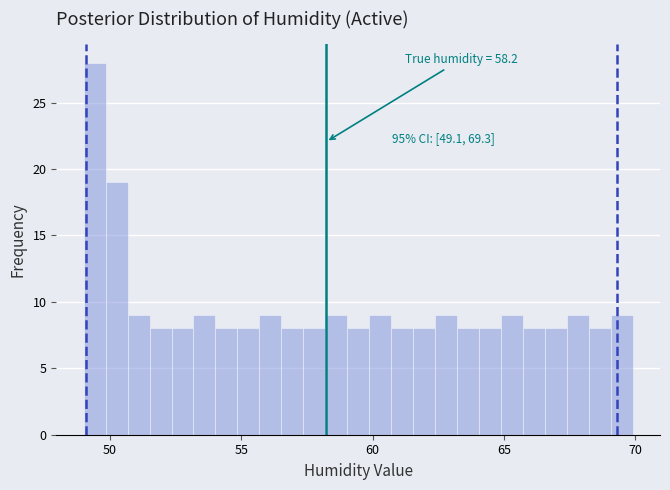

Around what value on the x-axis is the tallest bar? Give the approximate position of its centre, as read against the axis.

49.5